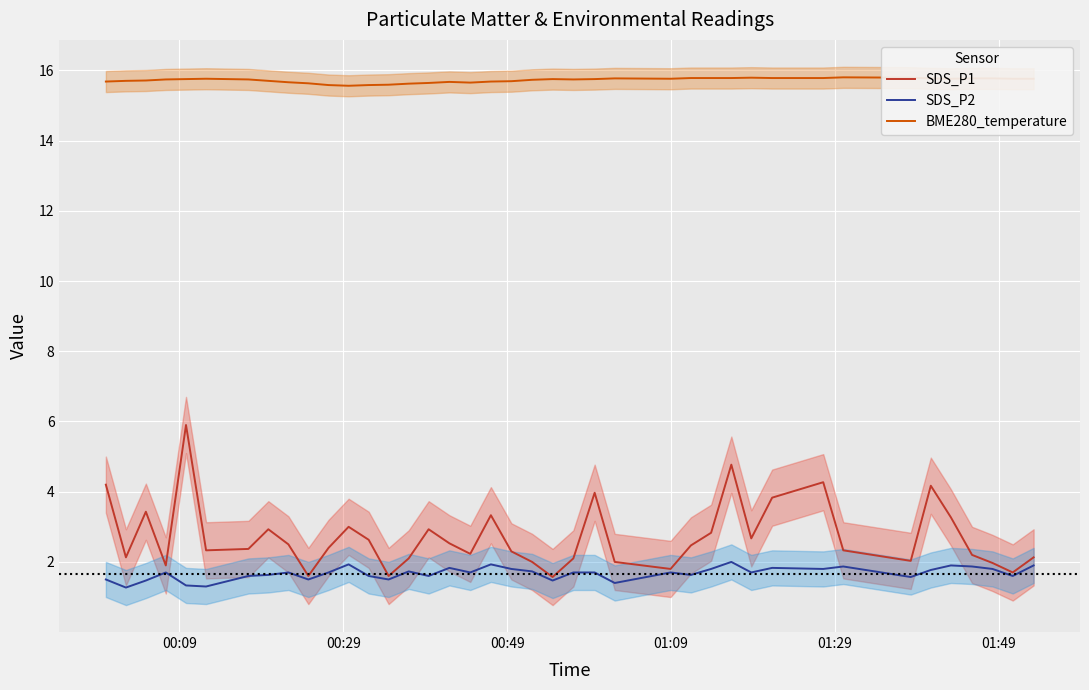

What is the highest value of the SDS_P2 series?

2.0